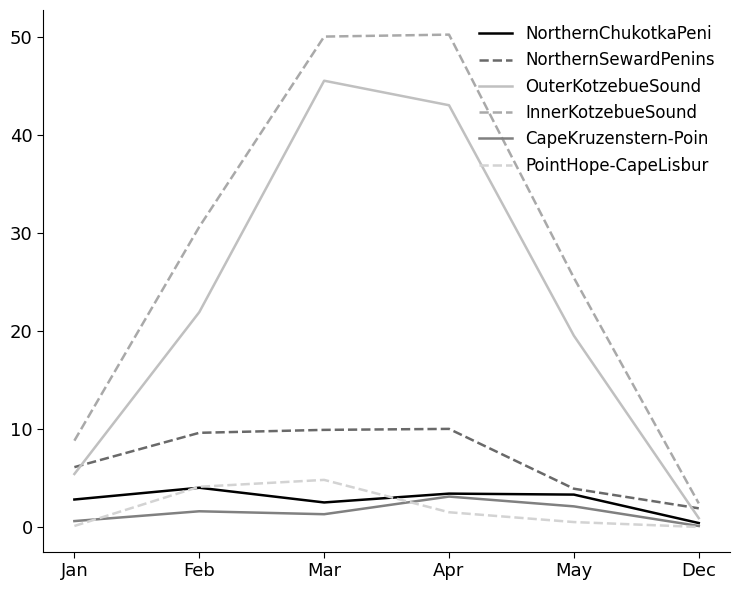

Read the InnerKotzebueSound value at Feb.

30.6